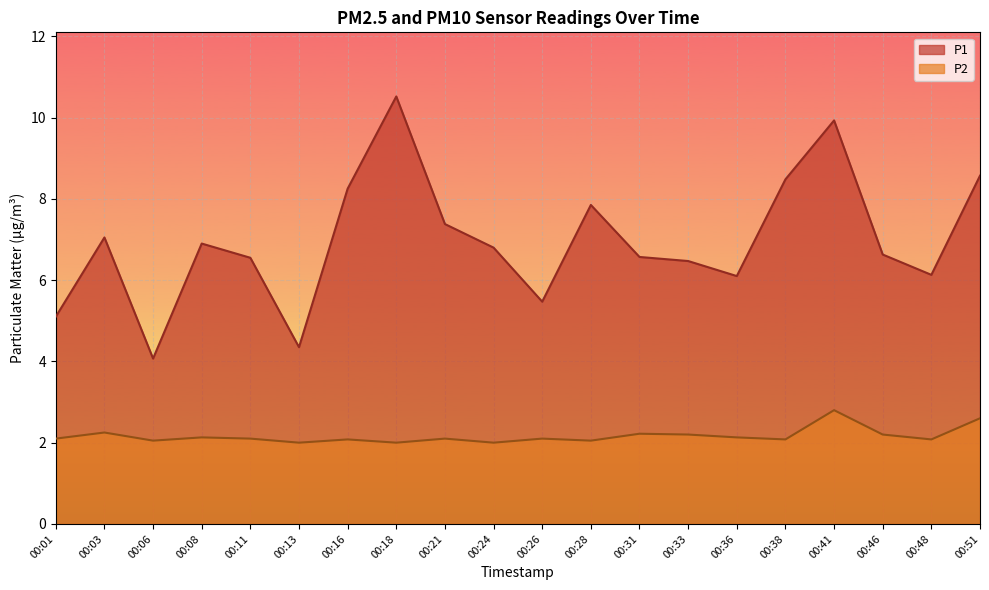

Is the value of P2 at 00:48 greater than the value of P1 at 00:38?

No